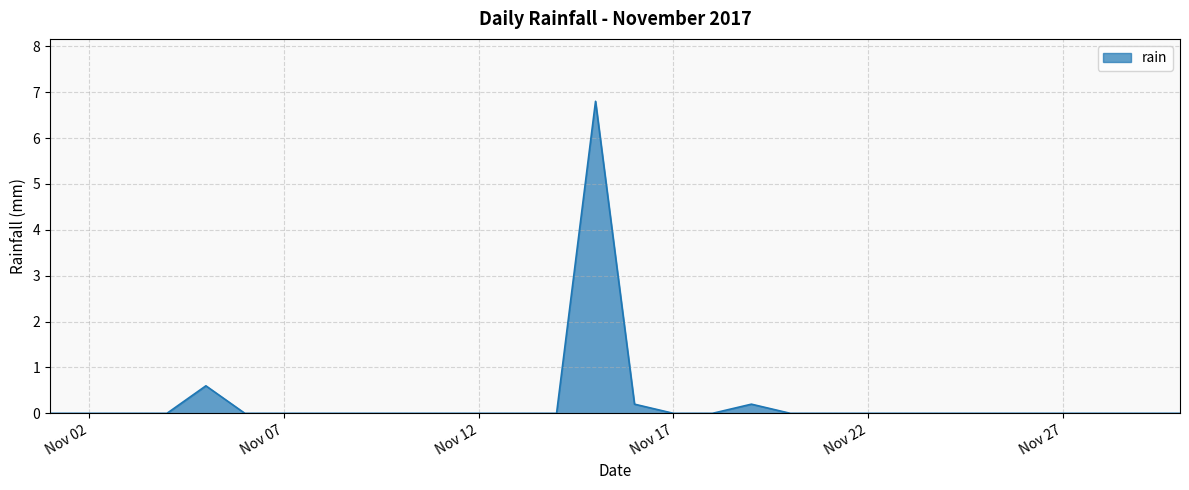

What is the maximum value shown in the chart?

6.8